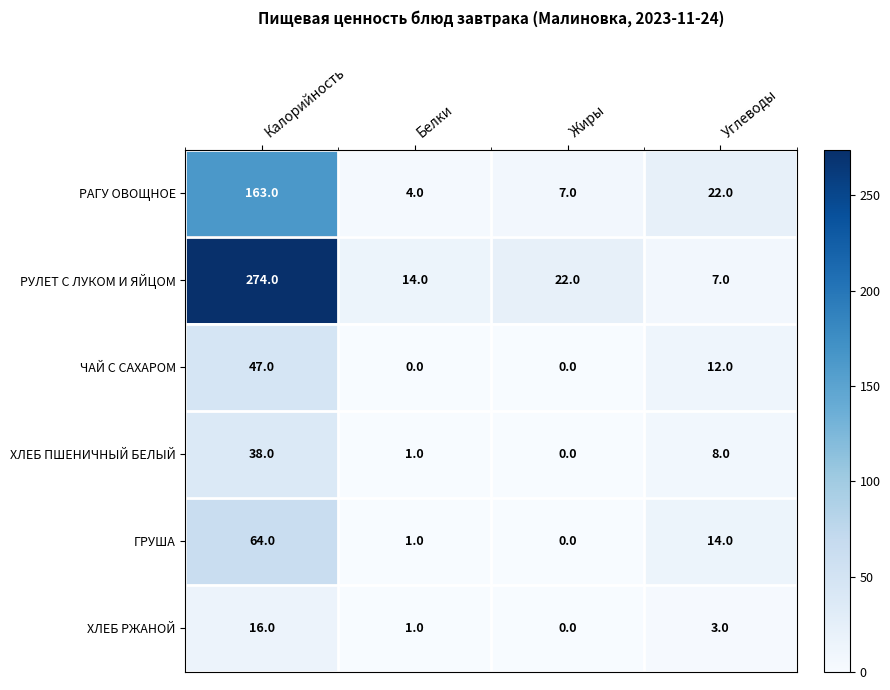

What is the total value across all series at Углеводы?

66